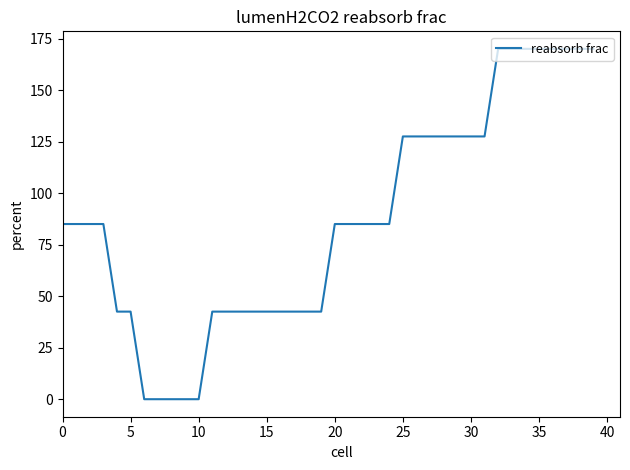

What is the greatest value displayed?

170.0